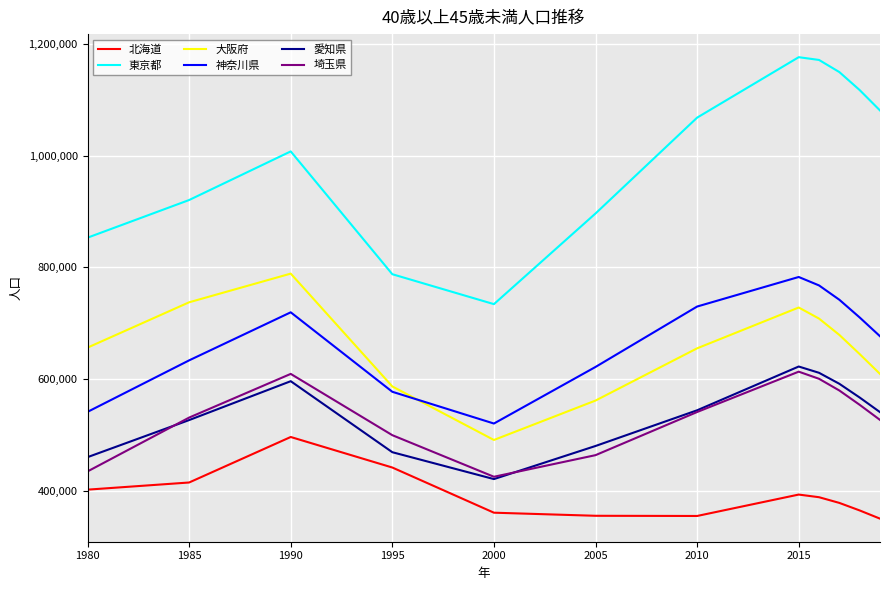

What are all the series names shown in the legend?

北海道, 東京都, 大阪府, 神奈川県, 愛知県, 埼玉県